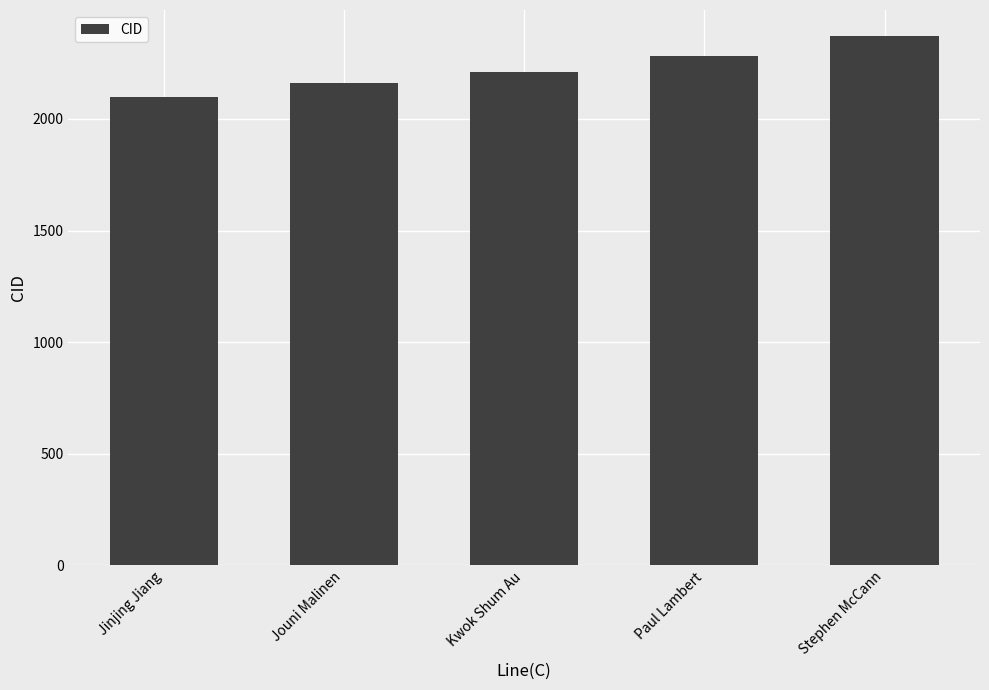

Where is the data nearest to the value 2235?

Kwok Shum Au